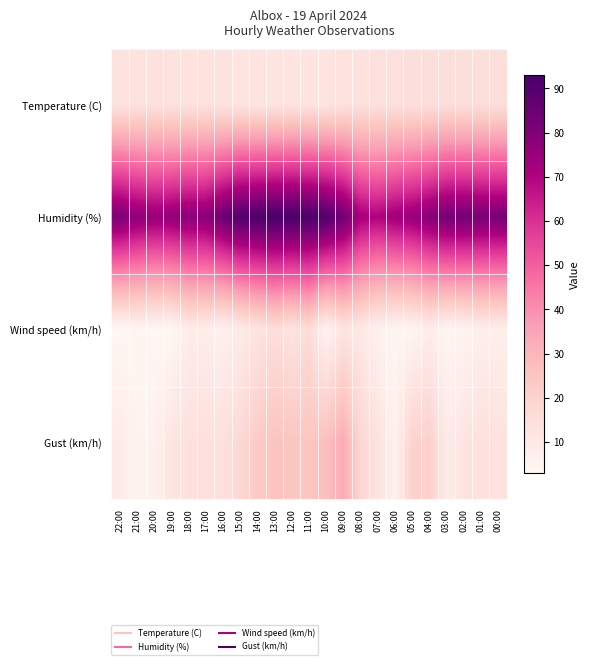

Which label corresponds to the largest value in the chart?

13:00